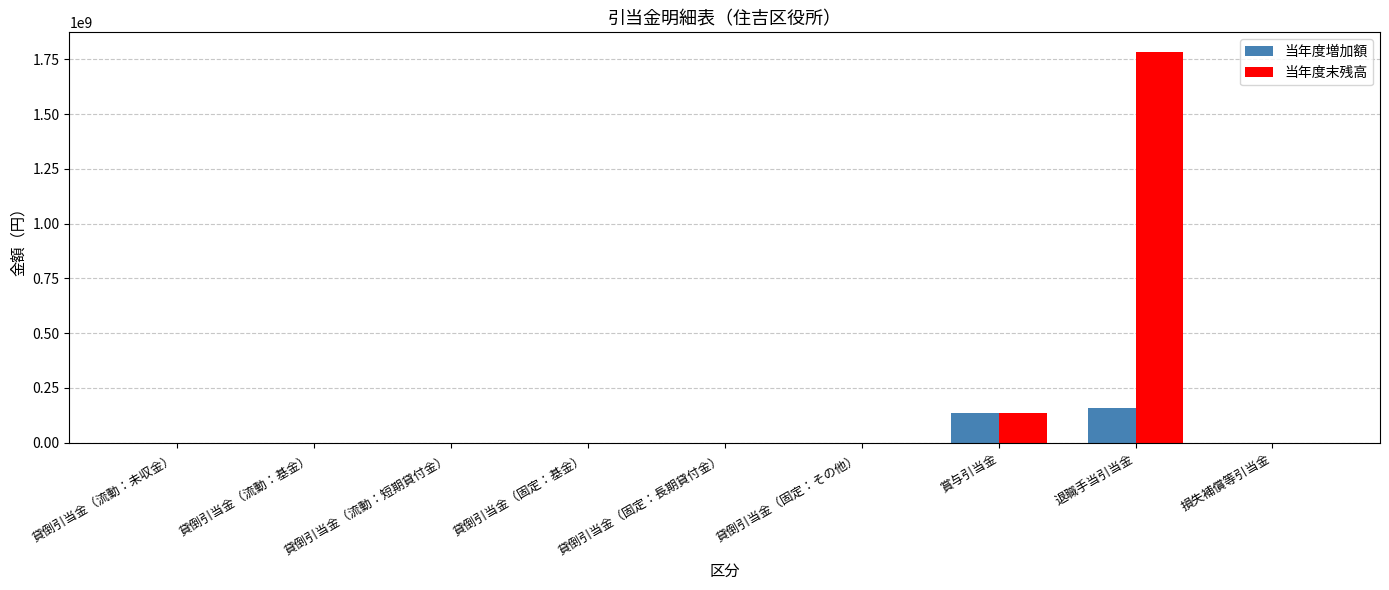

Which series has the largest total across all categories?

当年度末残高